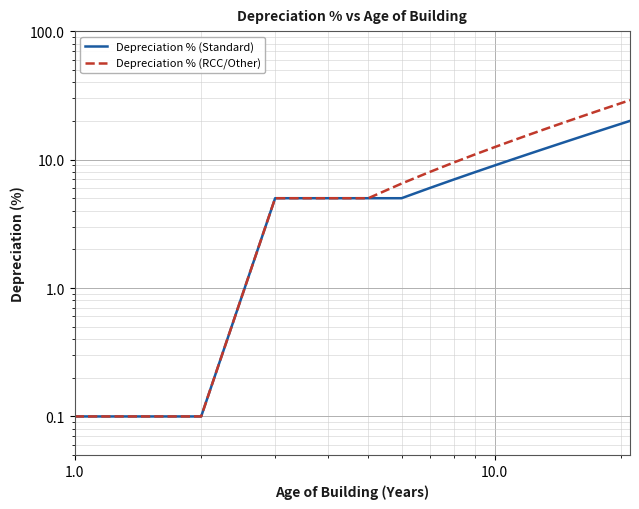

True or false: Depreciation % (RCC/Other) has a value of 2.0 at 10.0.

False